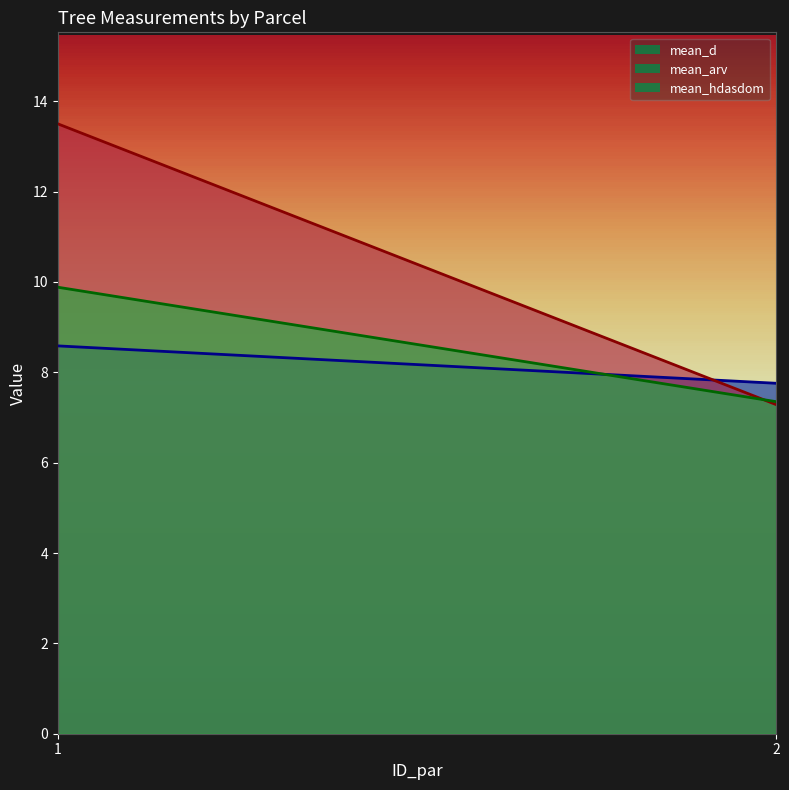

At which category does the chart reach its peak across all series?

1